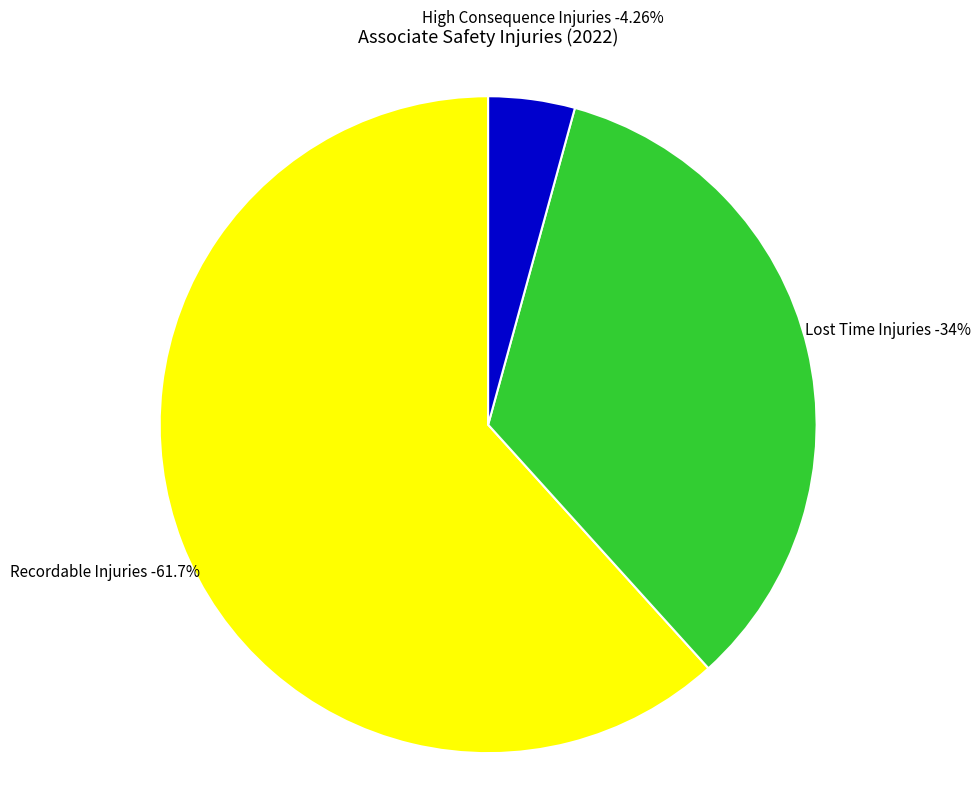

The High Consequence Injuries slice represents 14% of the pie. True or false?

False